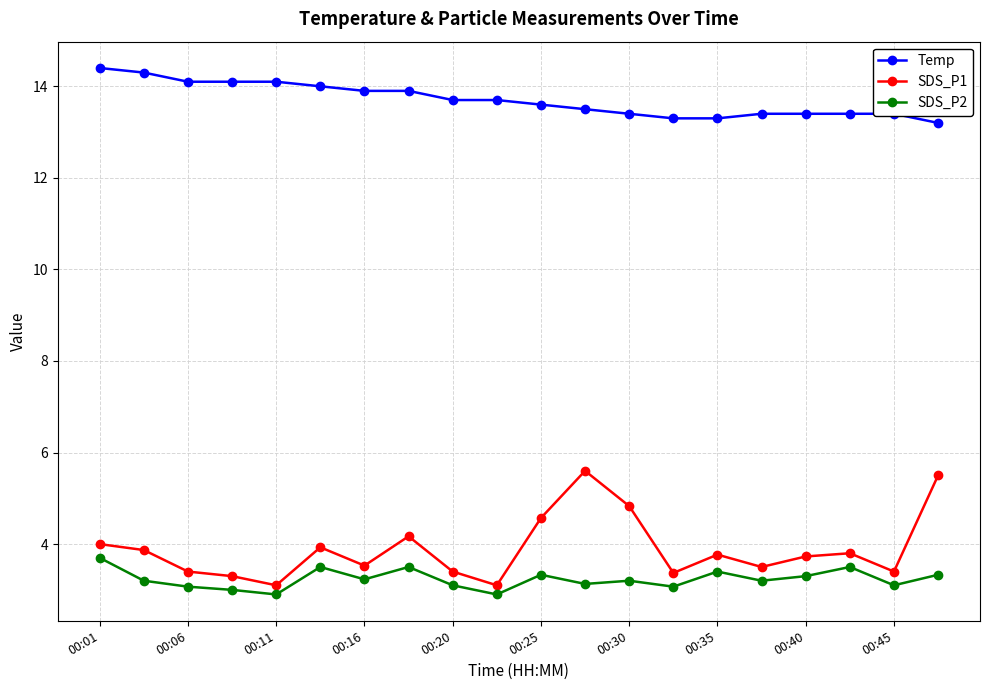

What is the sum of all Temp values?

274.1